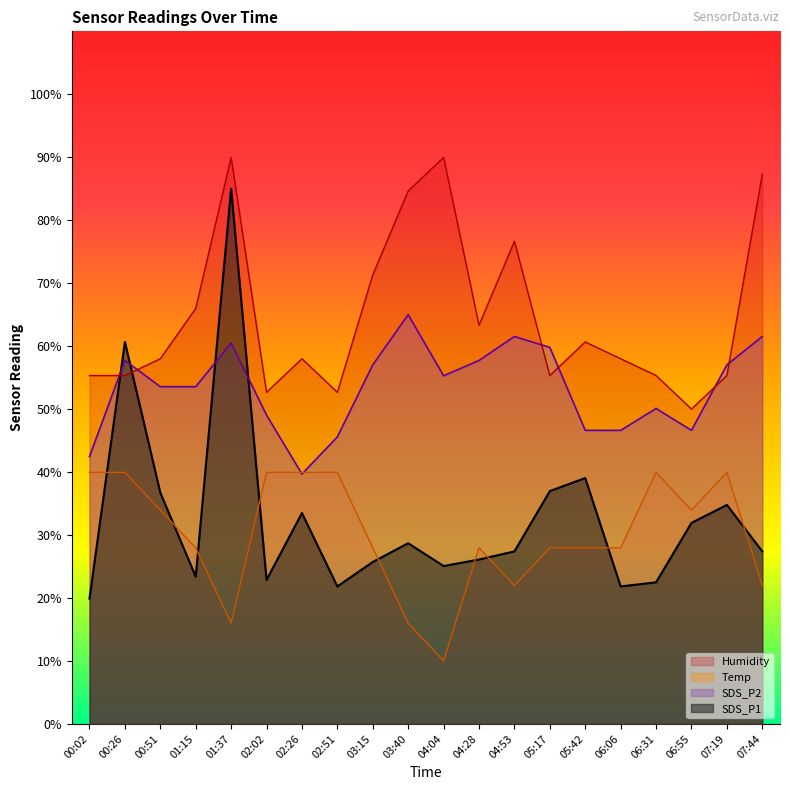

True or false: SDS_P1 has more than 2 interior local peaks.

True